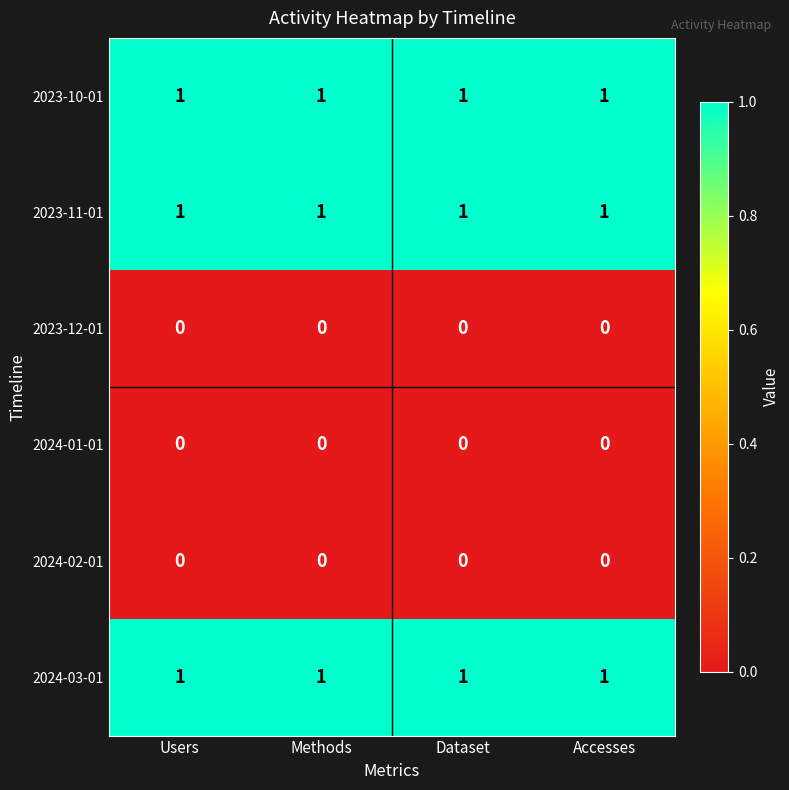

What is the total value across all series at Accesses?

3